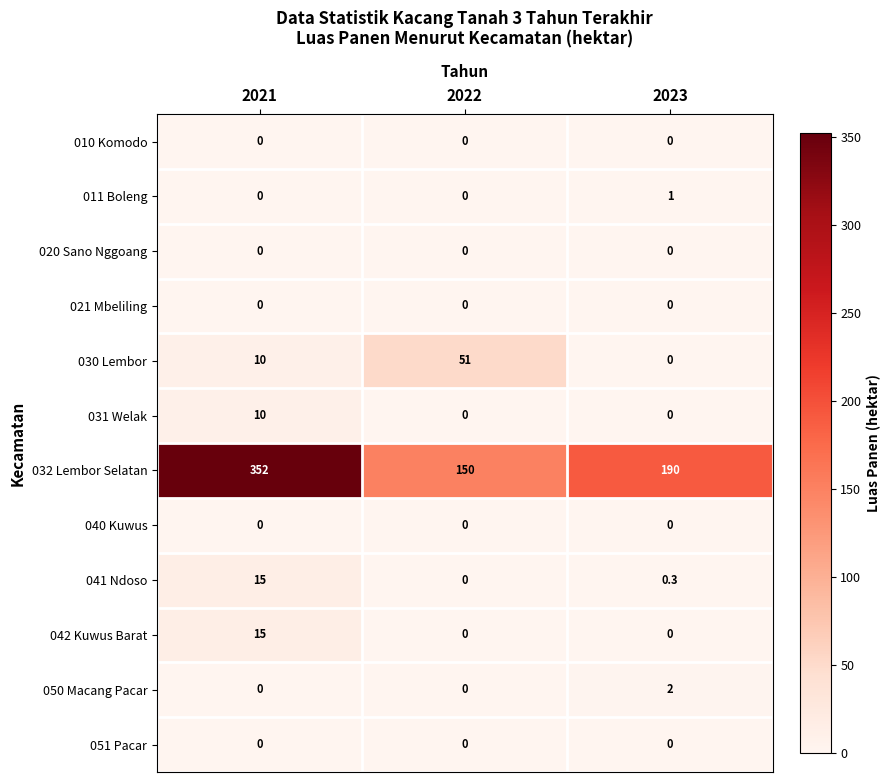

Which label corresponds to the largest value in the chart?

2021